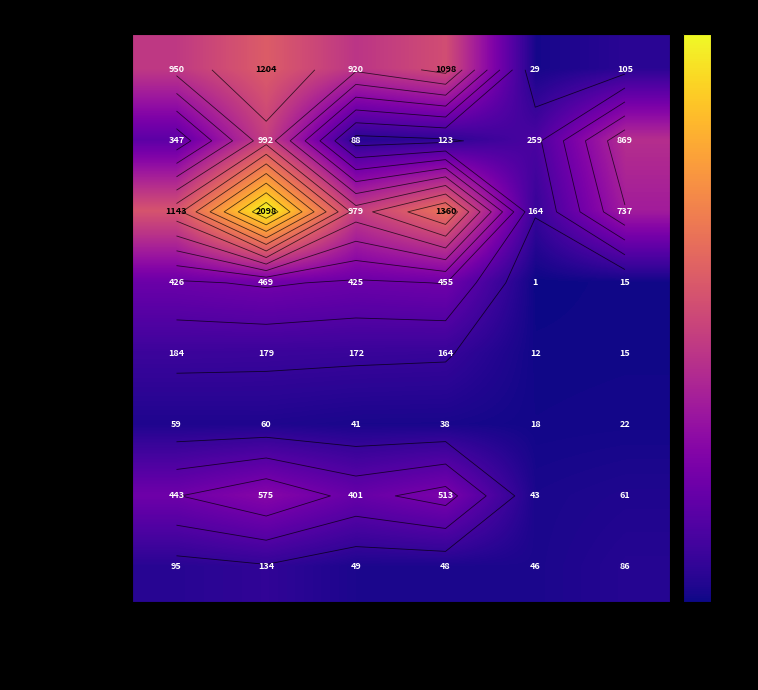

What is the sum of all Tax revenues values?

4306.6